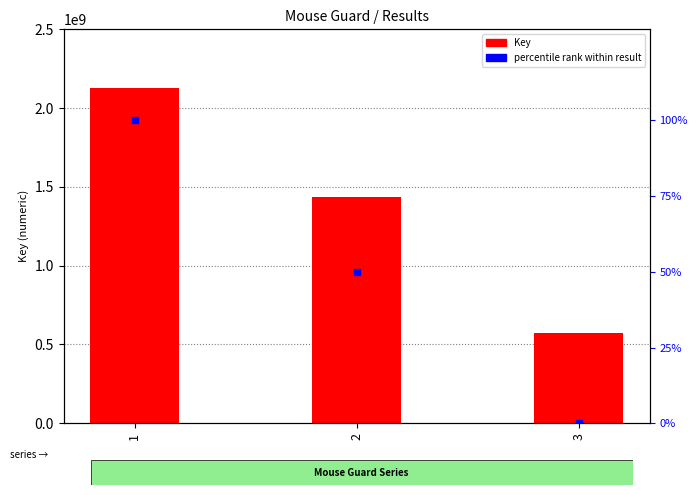

Which series has the largest Y range (max minus min)?

Key (numeric ID)